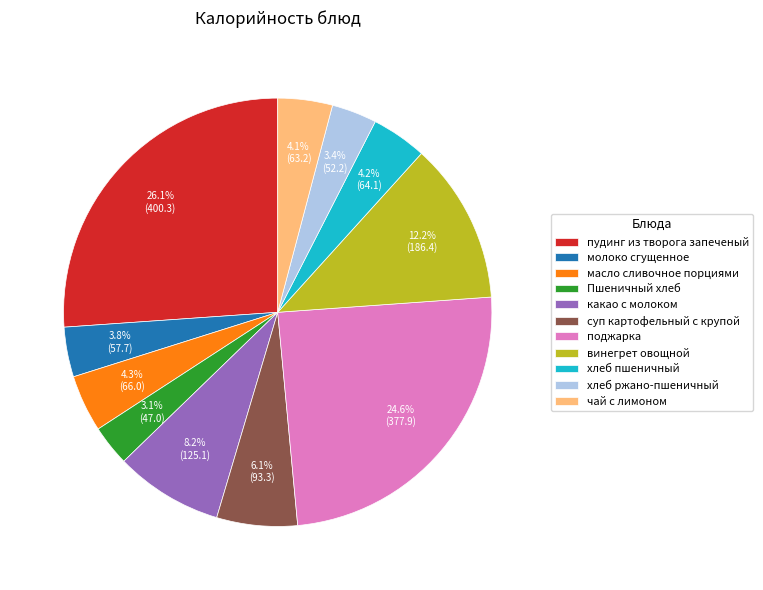

Is it true that пудинг из творога запеченый is 26% of the pie?

True